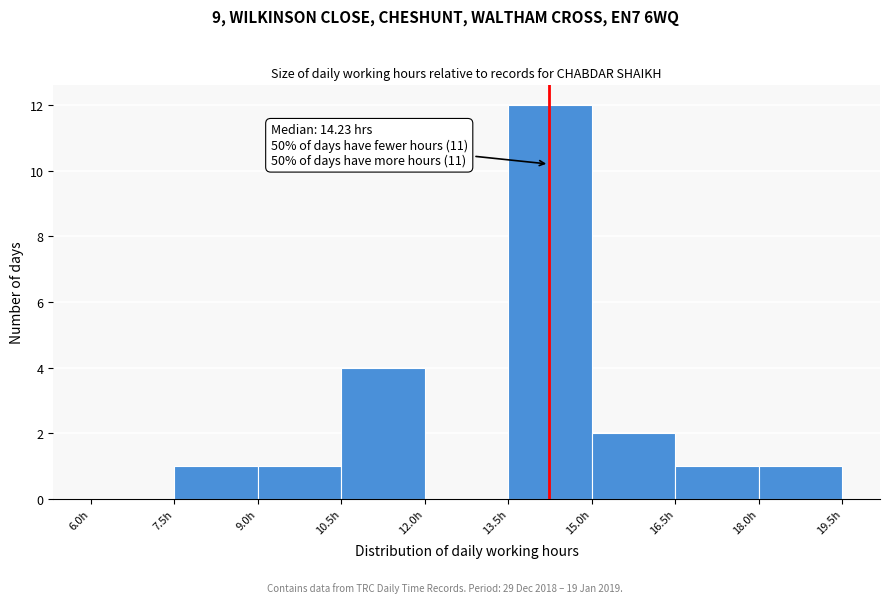

Over which range of the x-axis is the bar tallest?

13.5 to 15.0